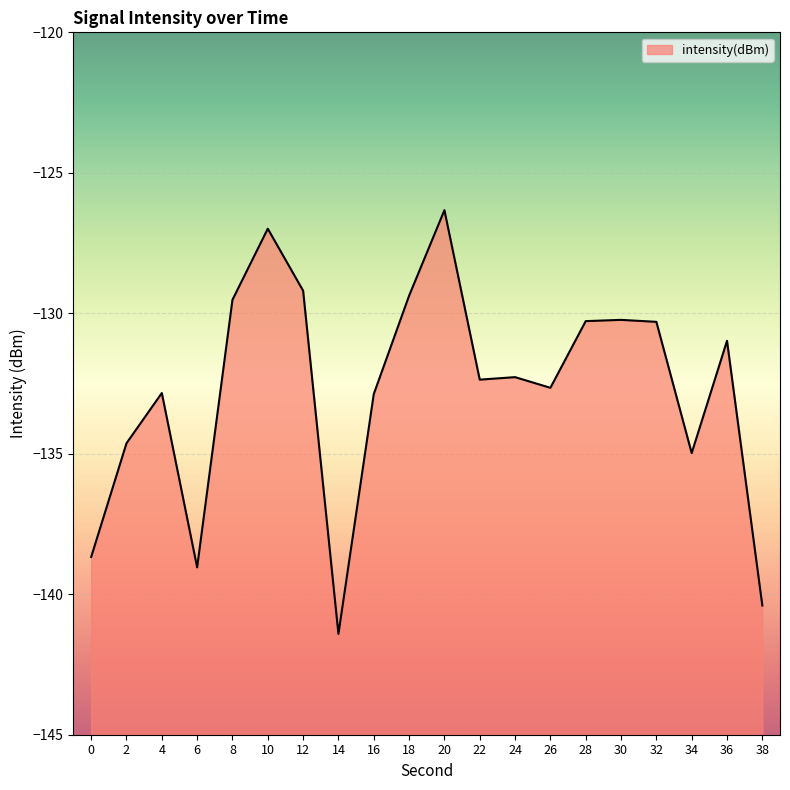

Which has a higher value, 24 or 16?

24